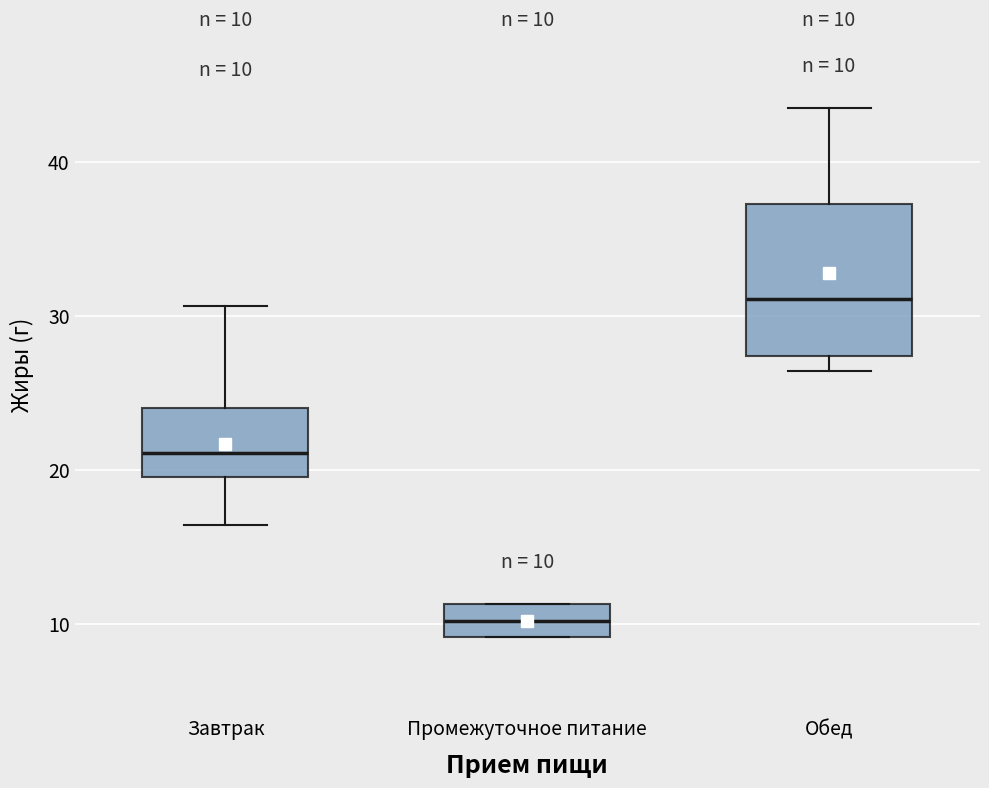

Comparing the boxes themselves (not the whiskers), which one is the tallest?

Обед